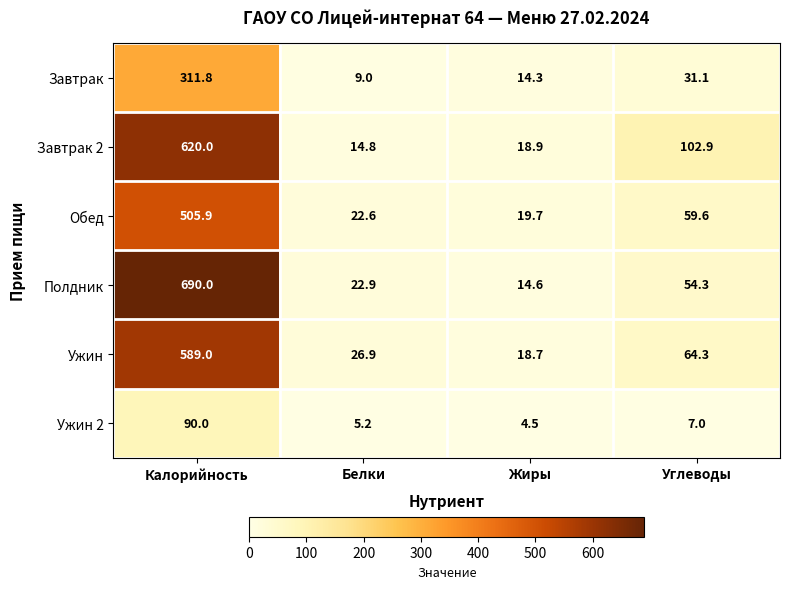

How many data points in Обед are above 59?

2